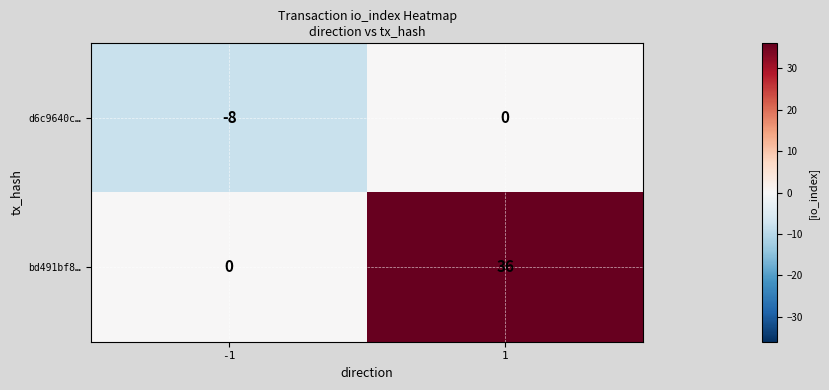

Reading left to right, what are all the values shown in this chart?

d6c9640c…: -1=-8	1=0
bd491bf8…: -1=0	1=36